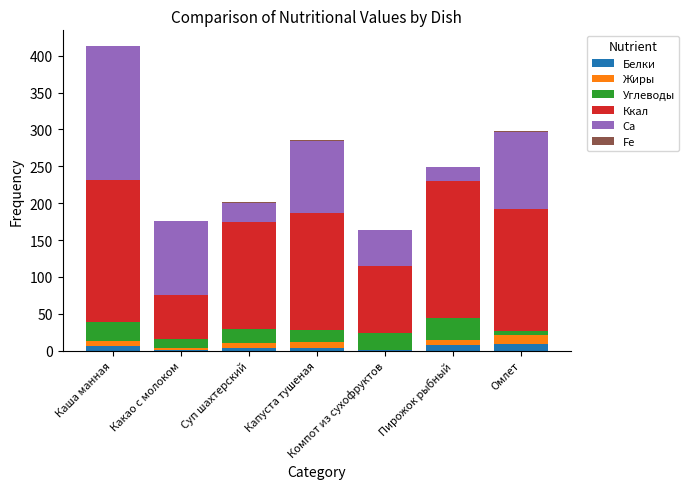

What is the maximum value for Белки?

9.2